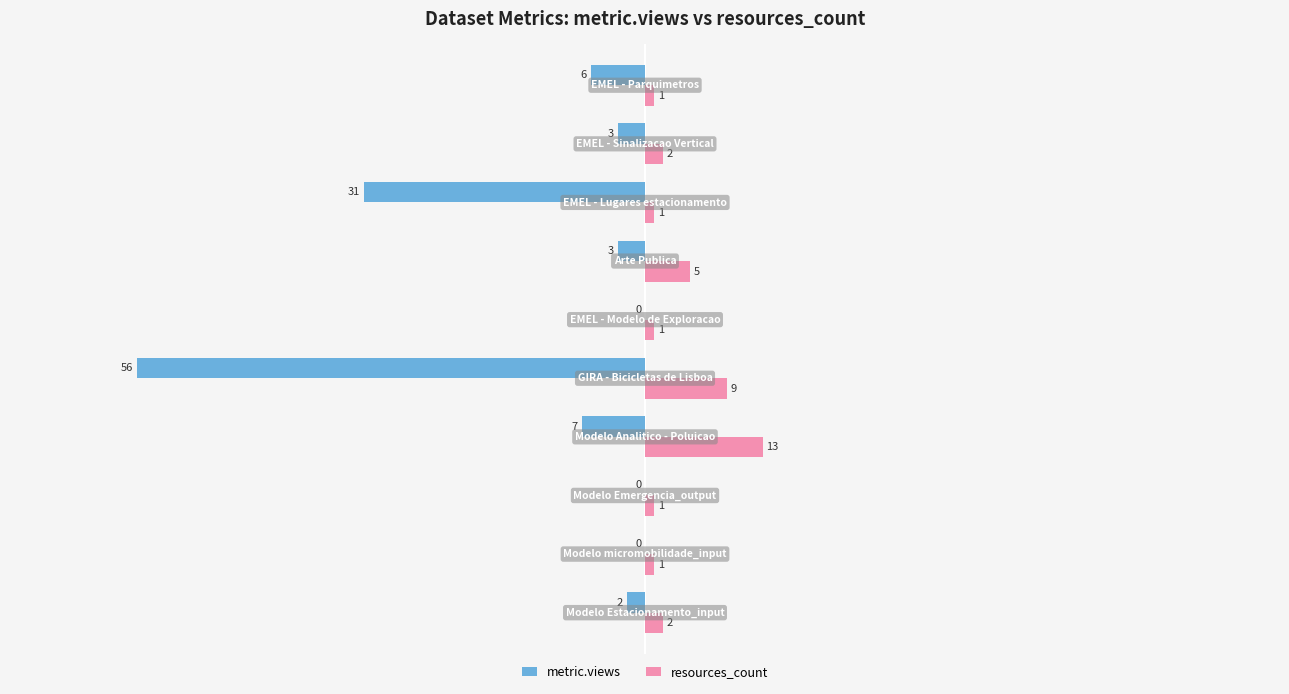

Which series has the largest total across all categories?

resources_count